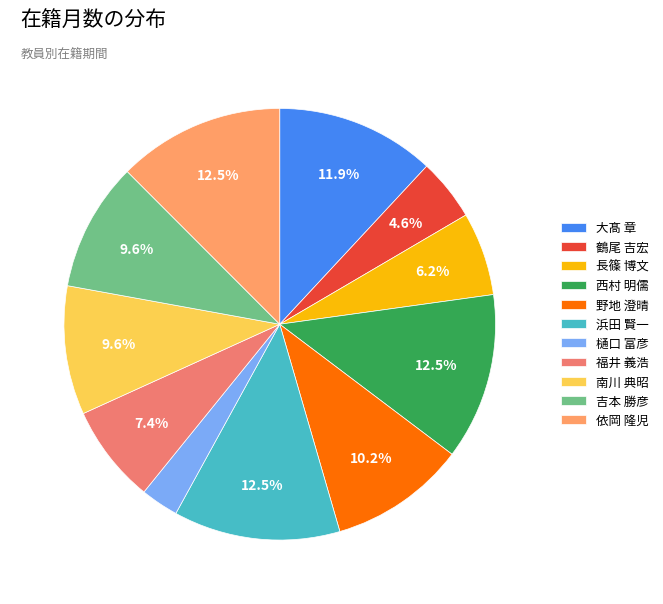

Between 野地 澄晴 and 吉本 勝彦, which is larger?

野地 澄晴